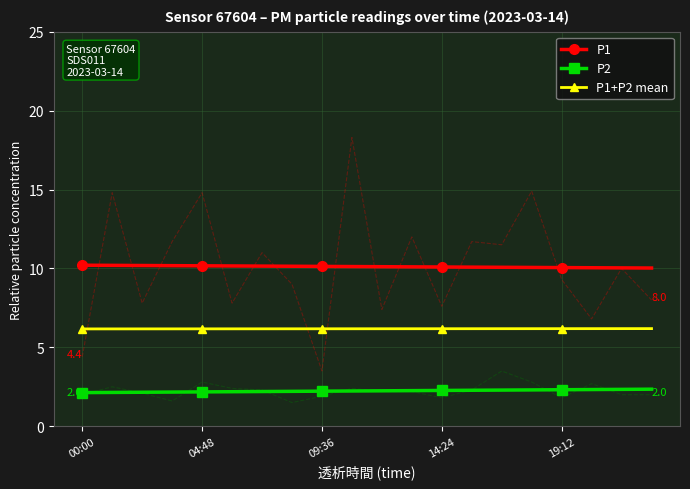

What position from the left is 15?

16